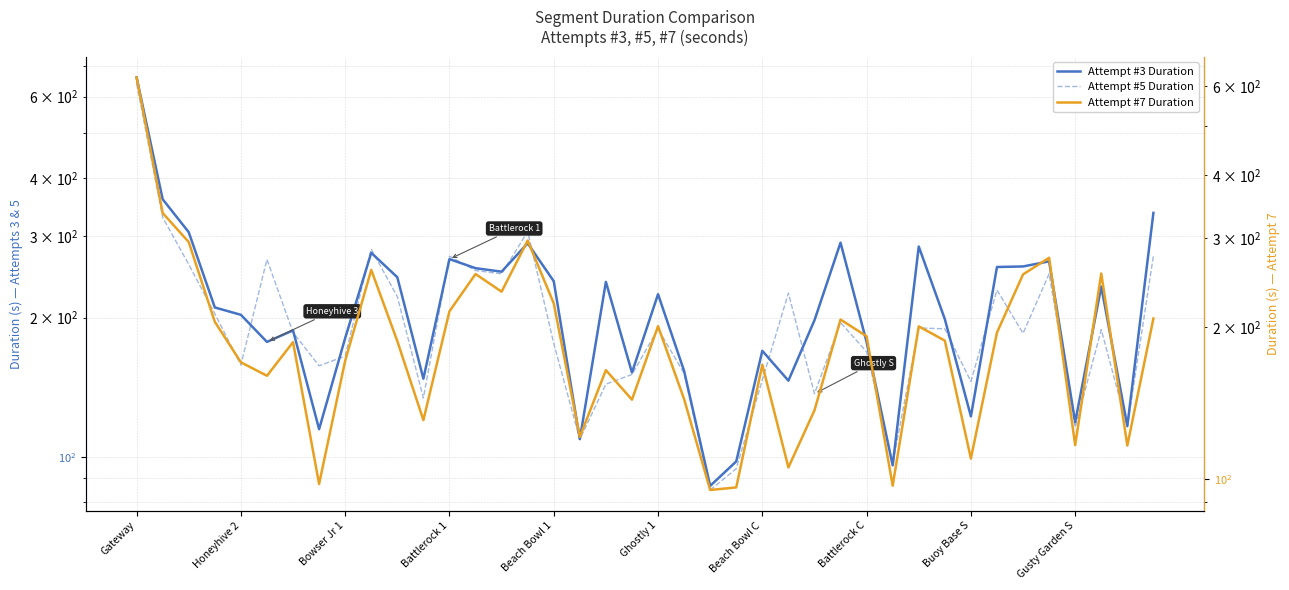

What is the average value of the Attempt #7 Duration series?

196.0